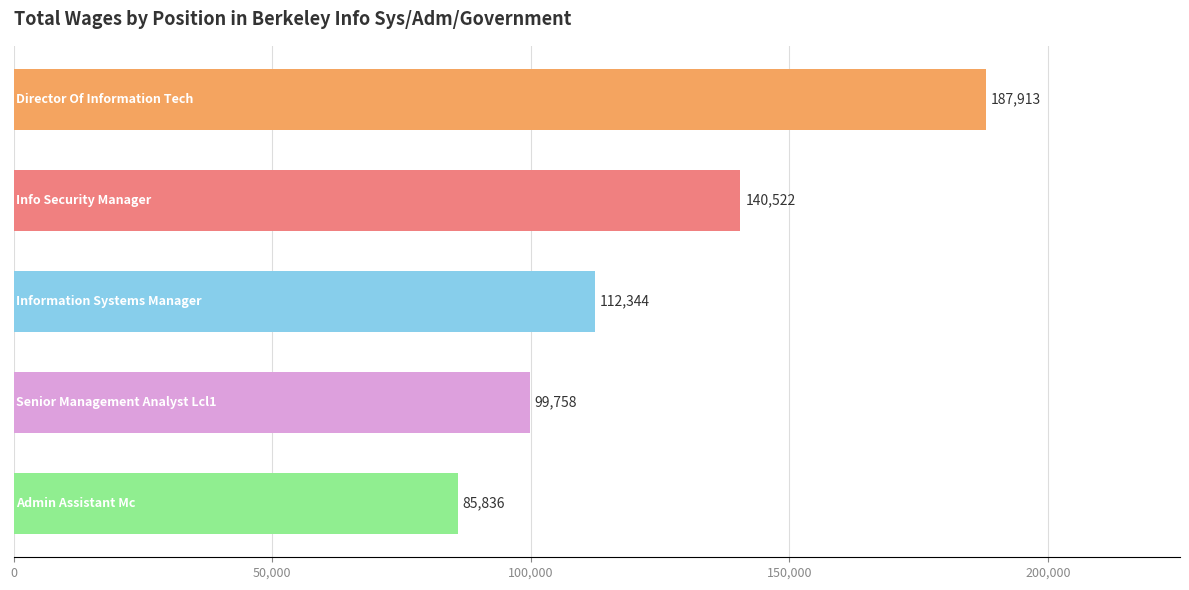

Count the values in the range 99758 to 140522.

3